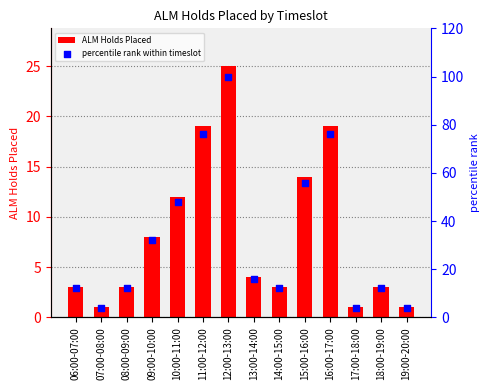

At how many categories does at least one series exceed 19?

6